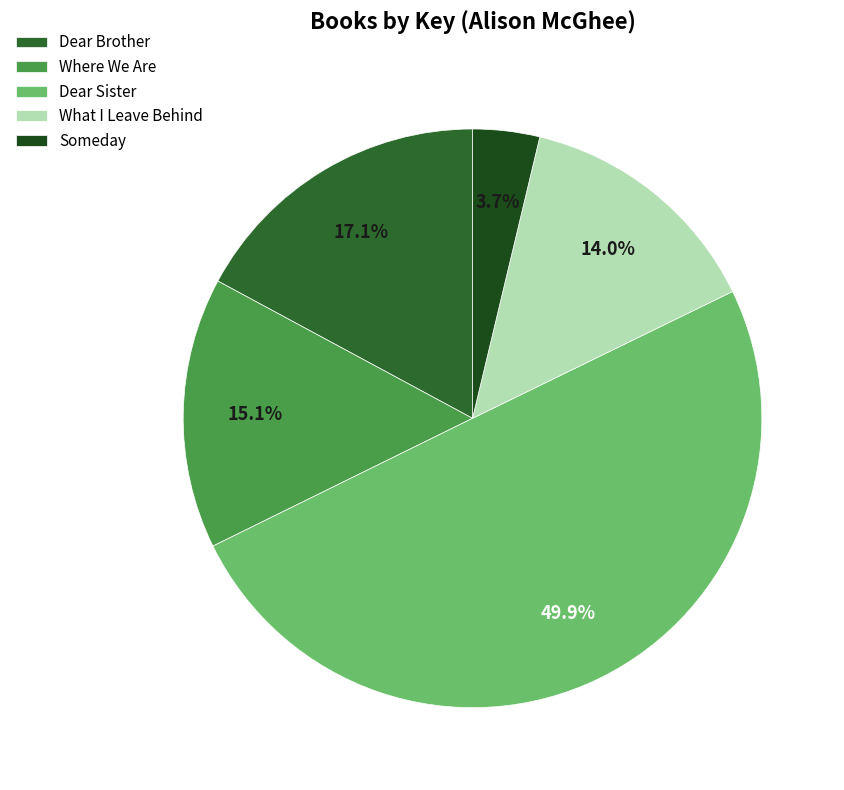

What is the smallest slice in the pie chart?

Someday